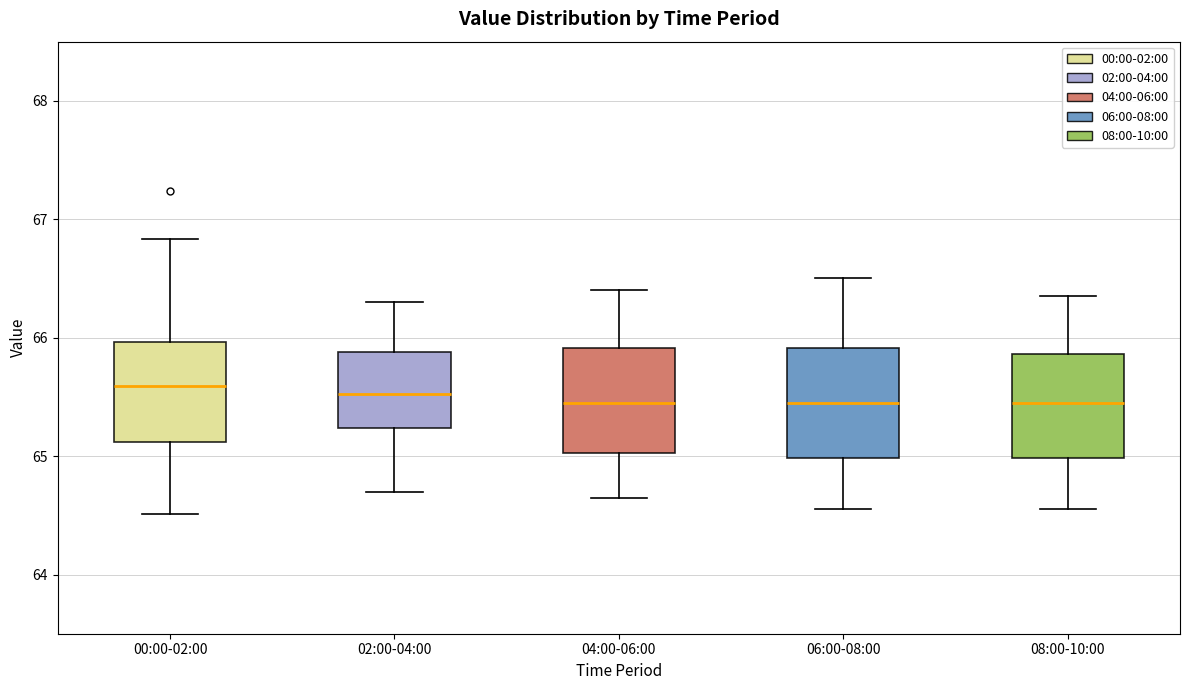

Where does the lower whisker of the box for 00:00-02:00 end on the y-axis? The values are not printed on the chart, so give them approximately, as read against the axis.

64.5